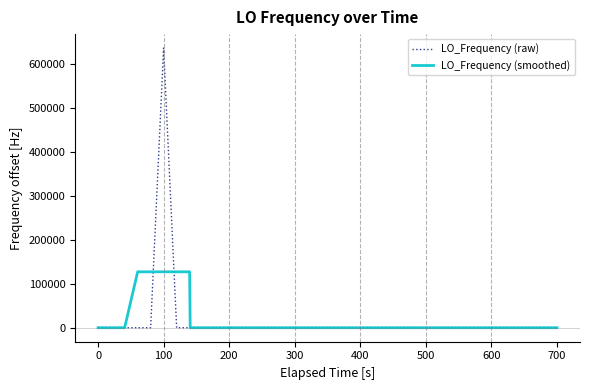

Rank the series by their maximum value, from highest to lowest.

LO_Frequency (raw), LO_Frequency (smoothed)